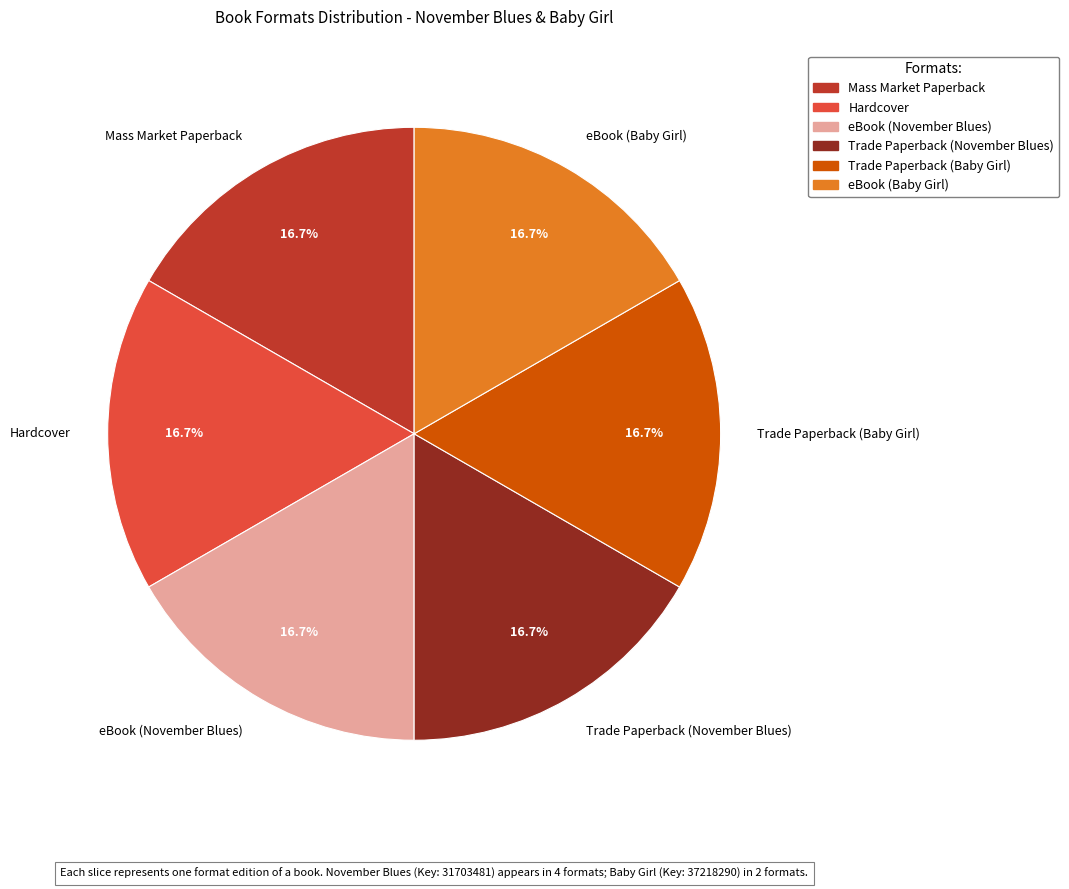

Does Trade Paperback (Baby Girl) represent more than half of the total?

No